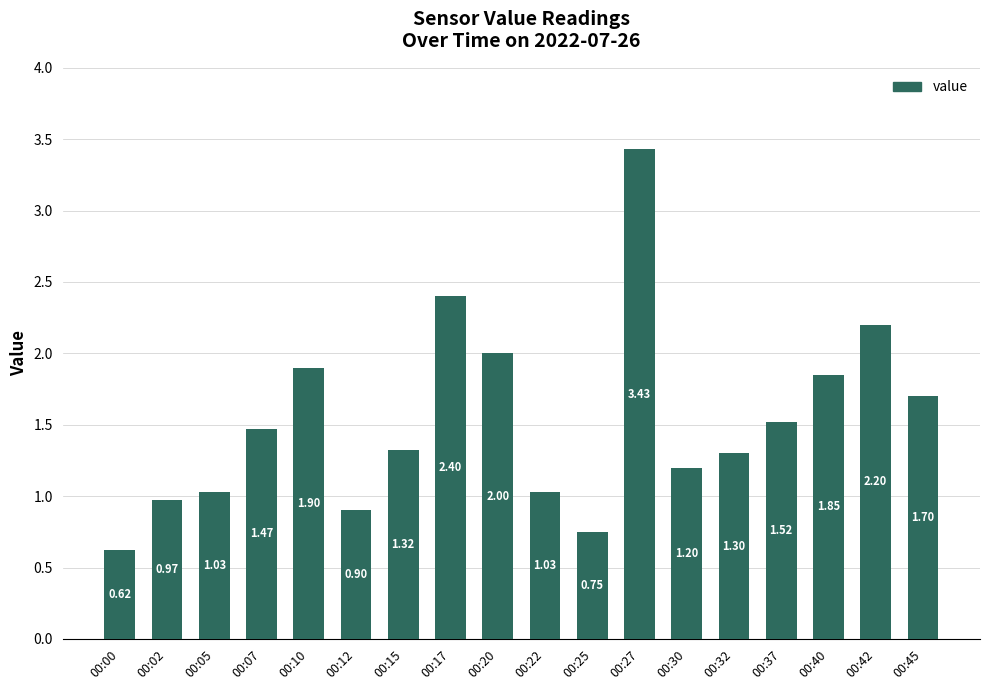

At which label does the data first exceed 1?

00:05